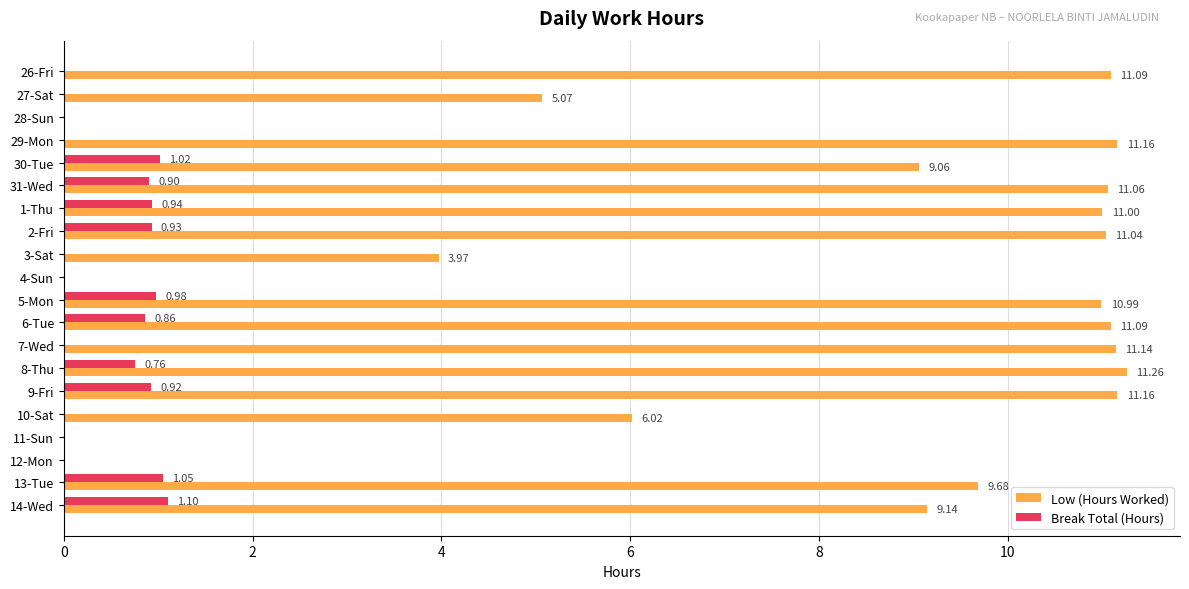

At which category is the sum across all series the highest?

9-Fri